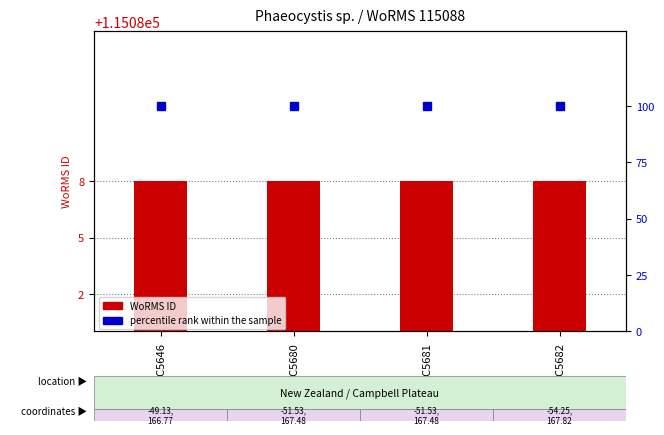

What are all the series names shown in the legend?

WoRMS ID, percentile rank within the sample